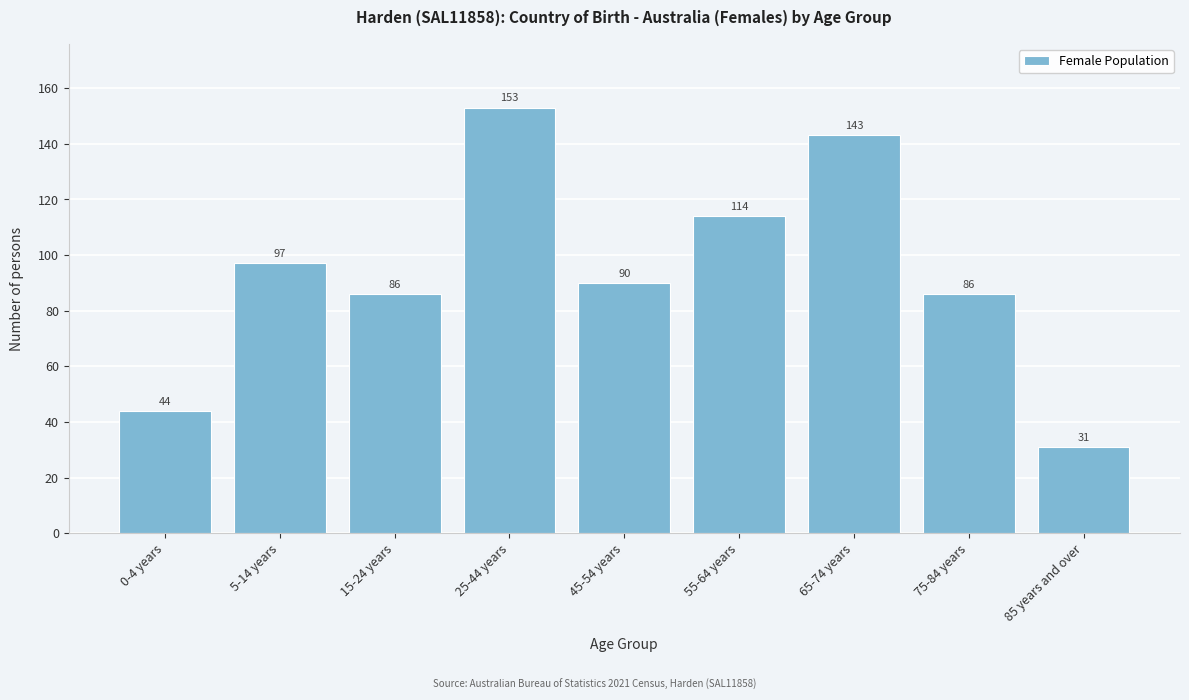

Reading left to right, list all the values displayed in this chart.

44	97	86	153	90	114	143	86	31